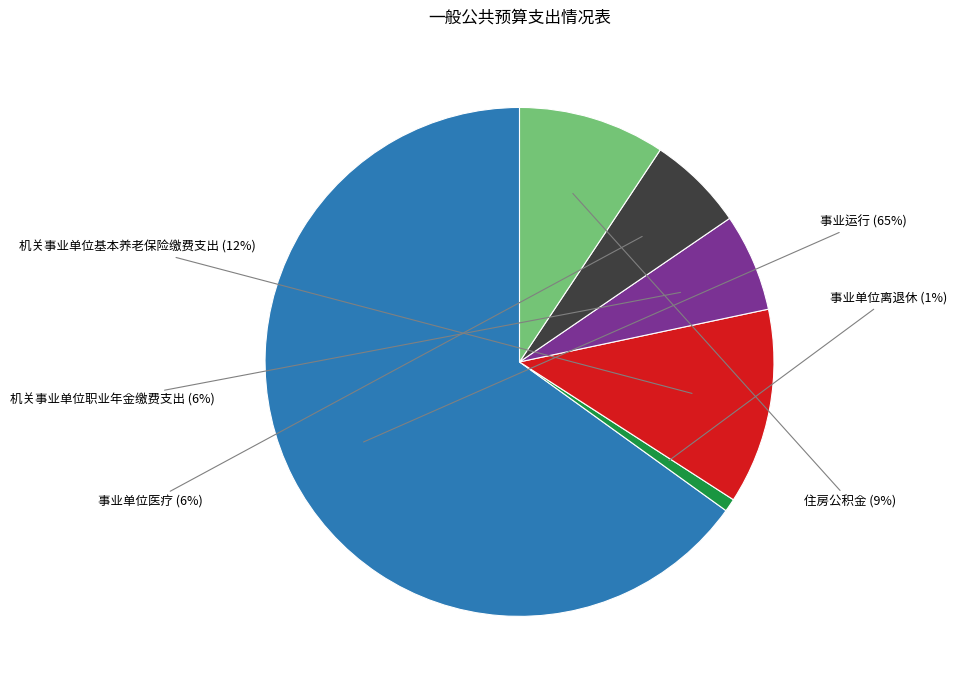

Approximately how many times larger is the value at 事业单位离退休 compared to 机关事业单位基本养老保险缴费支出?

0.1